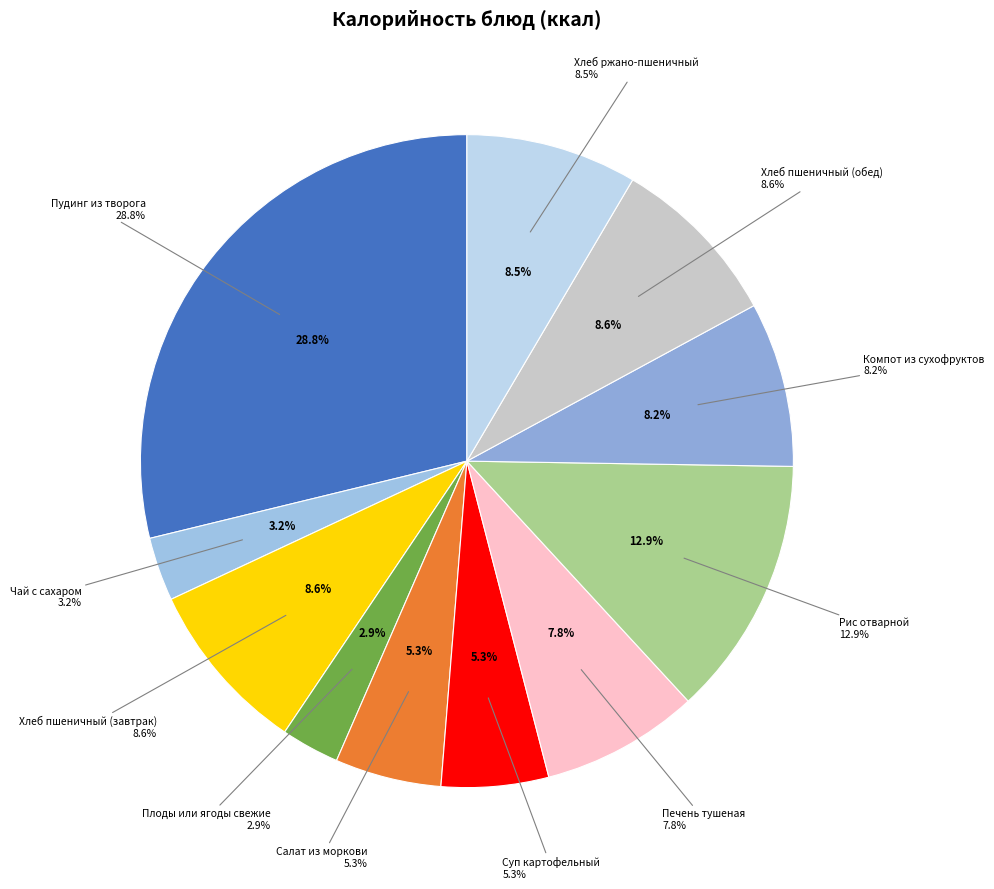

To the nearest percent, what is the average slice percentage?

9%